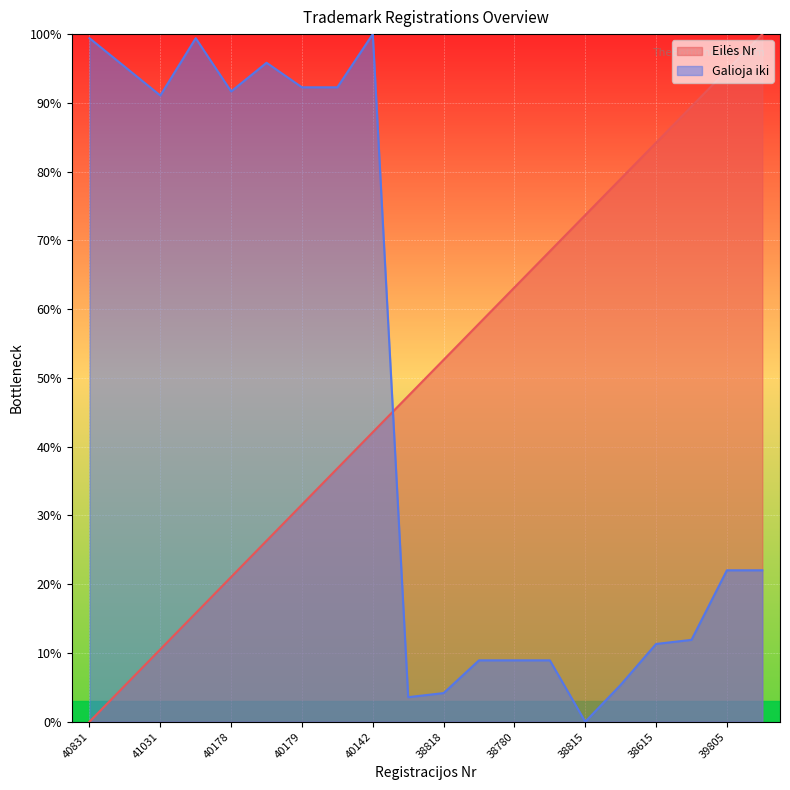

At how many categories does at least one series exceed 6?

20